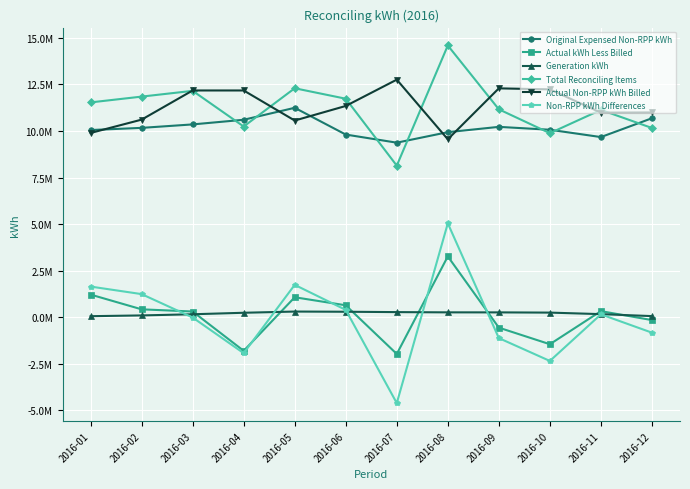

Does the chart have visible grid lines?

Yes